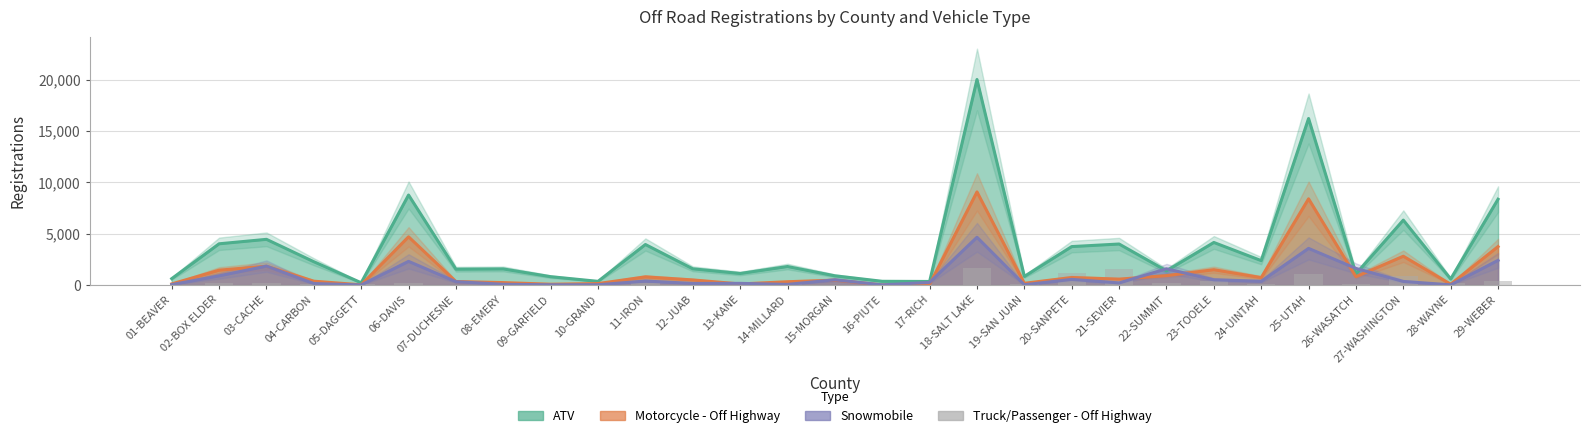

What is the label of the 25th bar from the left?

25-UTAH